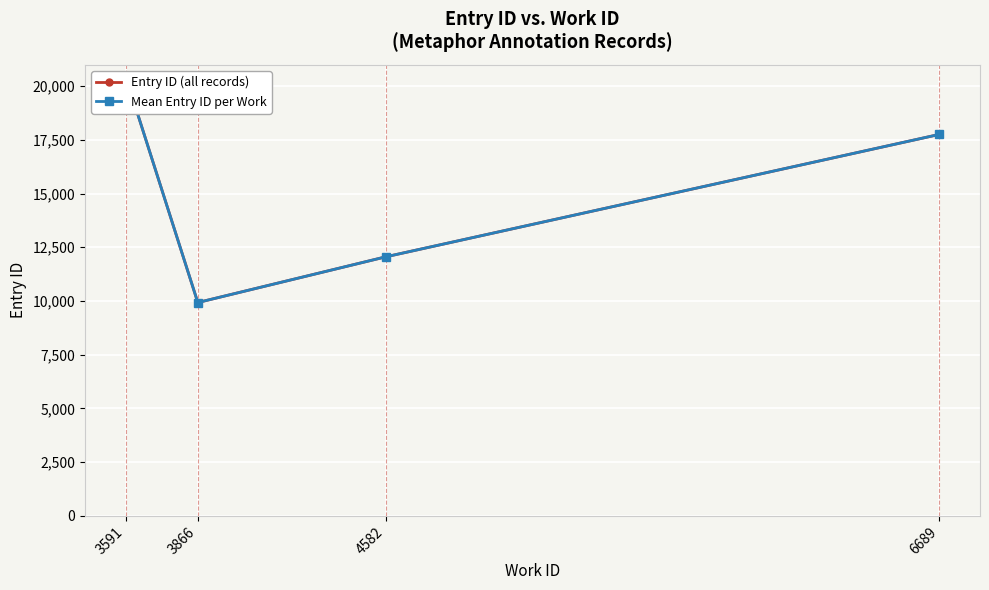

True or false: there are more than 0 points higher than both neighbors.

False